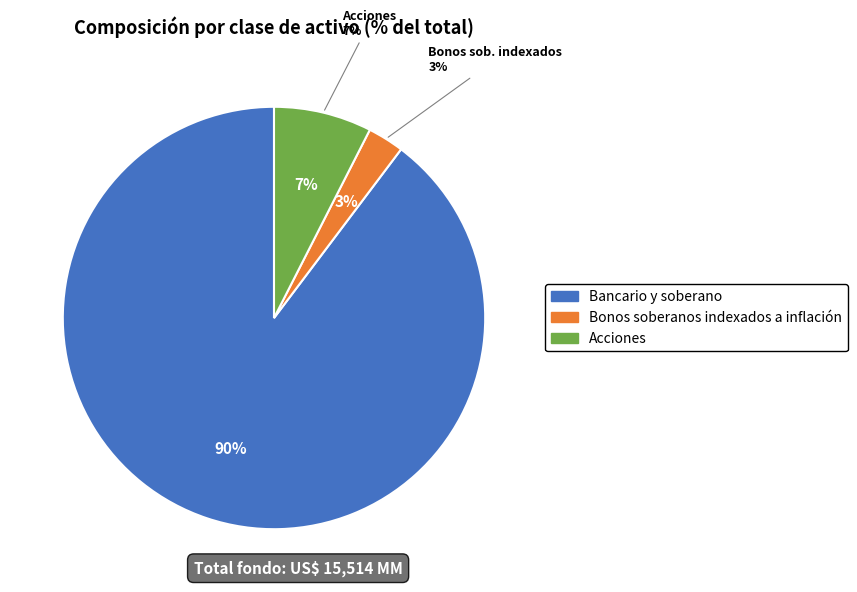

What is the change in value from Bancario y soberano to Bonos soberanos indexados a inflación?

-13488.7